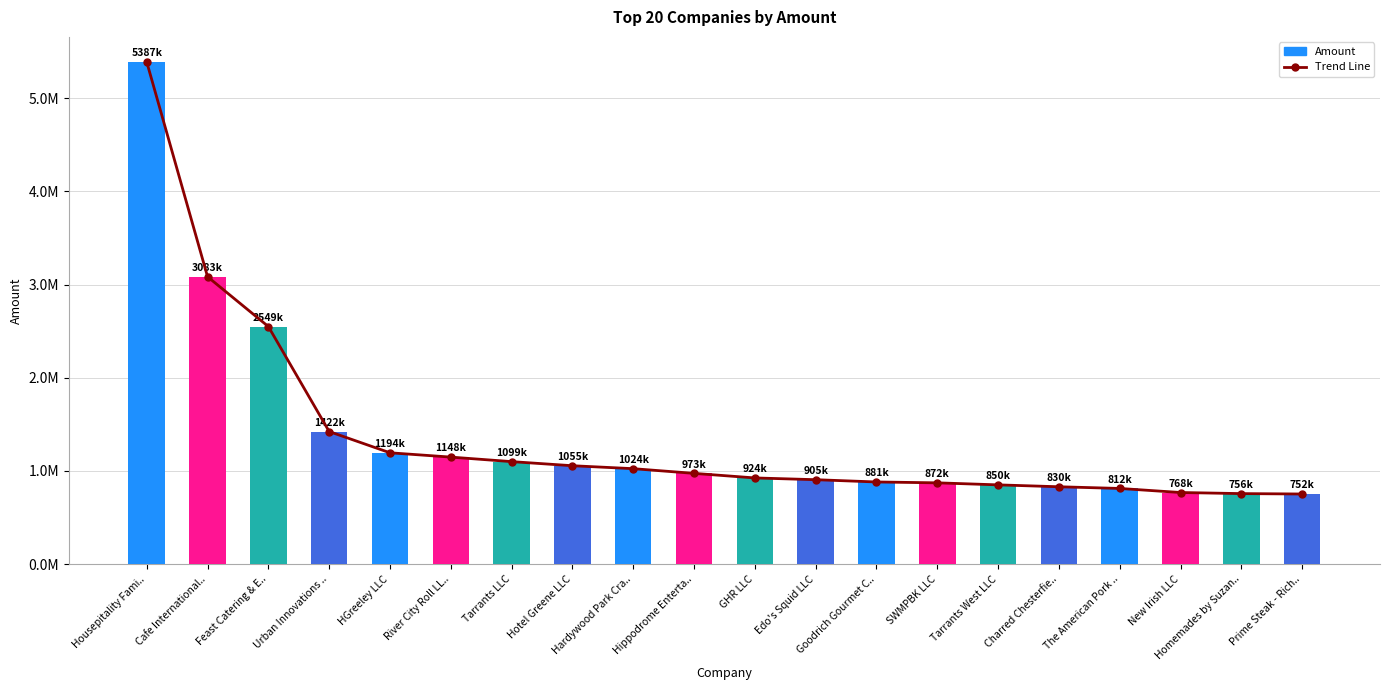

At how many categories does at least one series exceed 3521536?

1